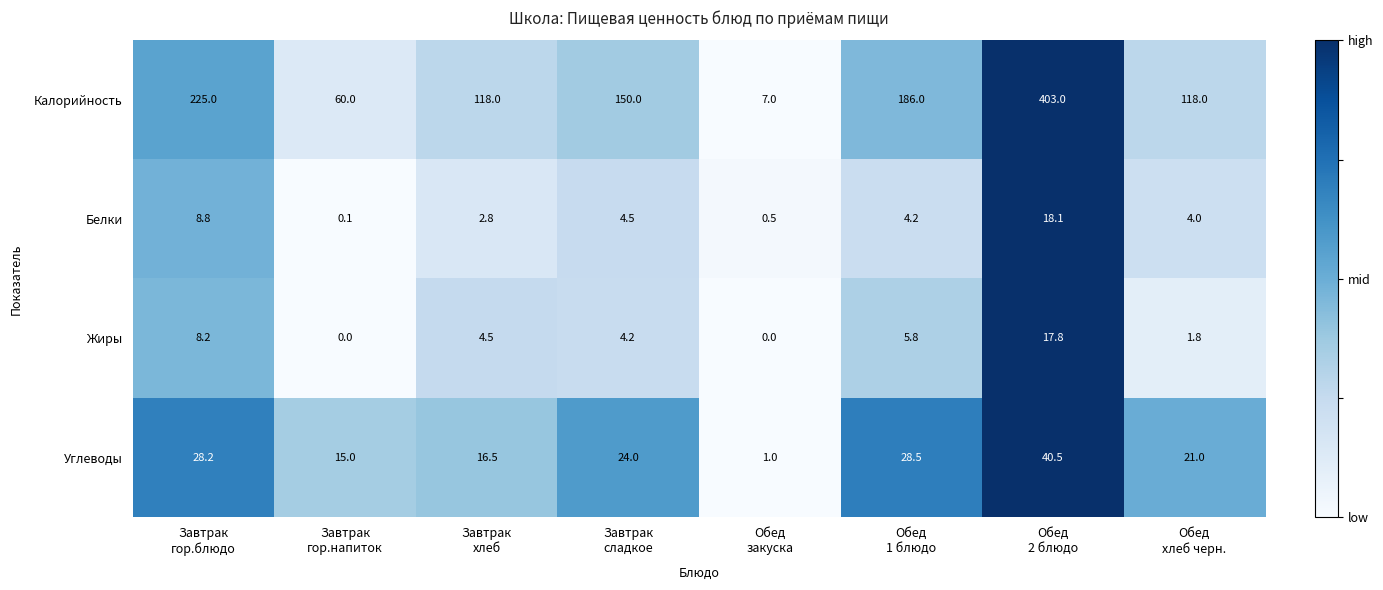

Which series changed the most between Завтрак
гор.напиток and Завтрак
сладкое?

Калорийность